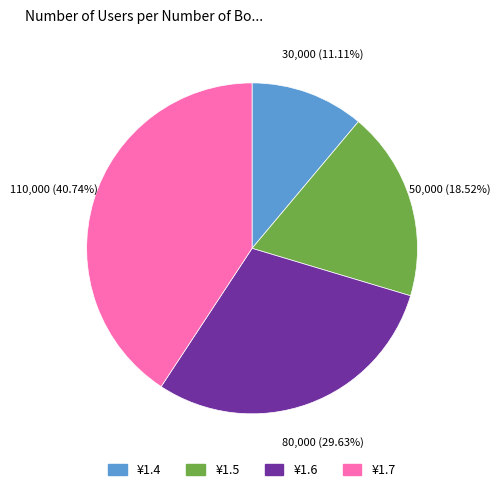

Is there a majority slice in this chart?

No